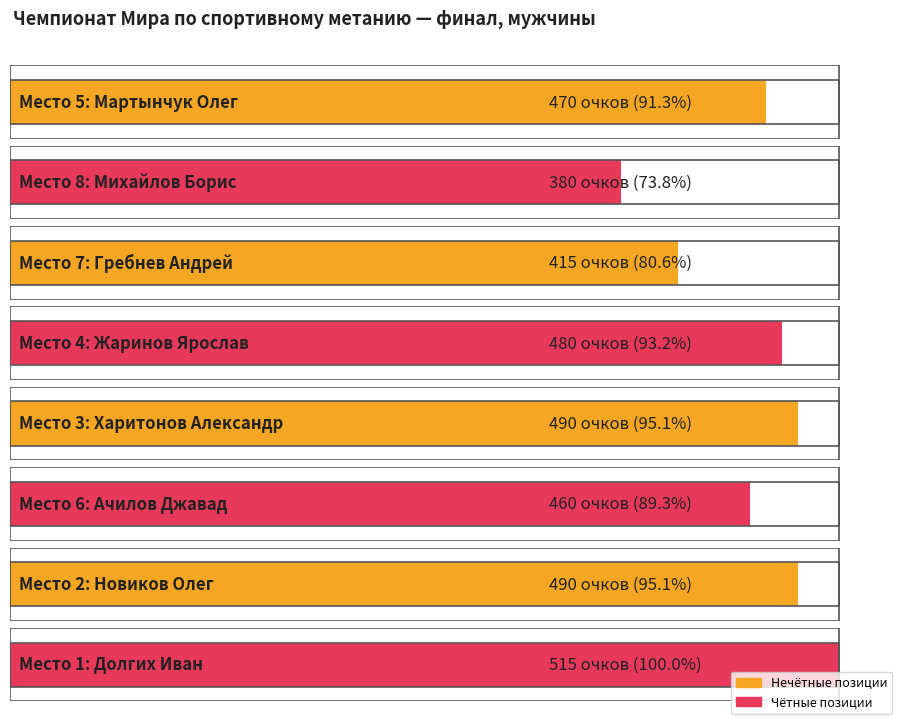

Is it true that the value at Жаринов Ярослав is 480?

True